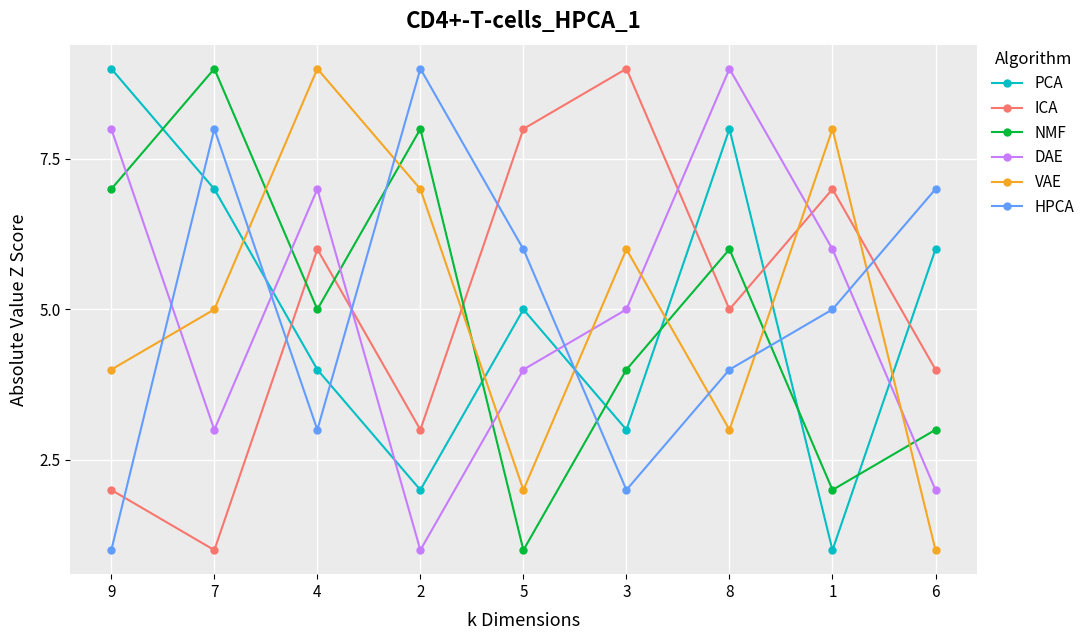

What is the average value of the ICA series?

5